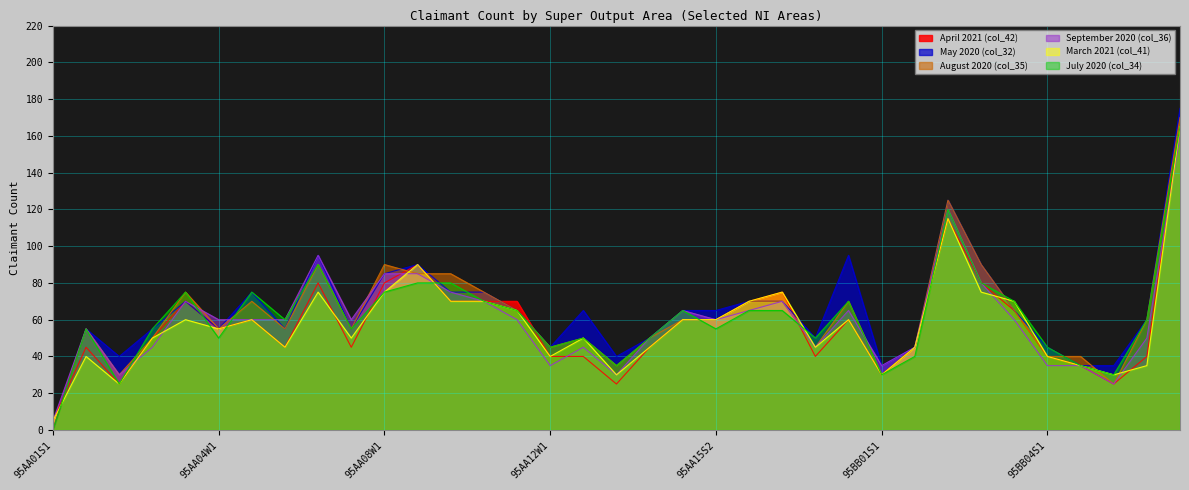

Between 95AA03W1 and 95BB05S2, which series saw the biggest shift?

April 2021 (col_42)